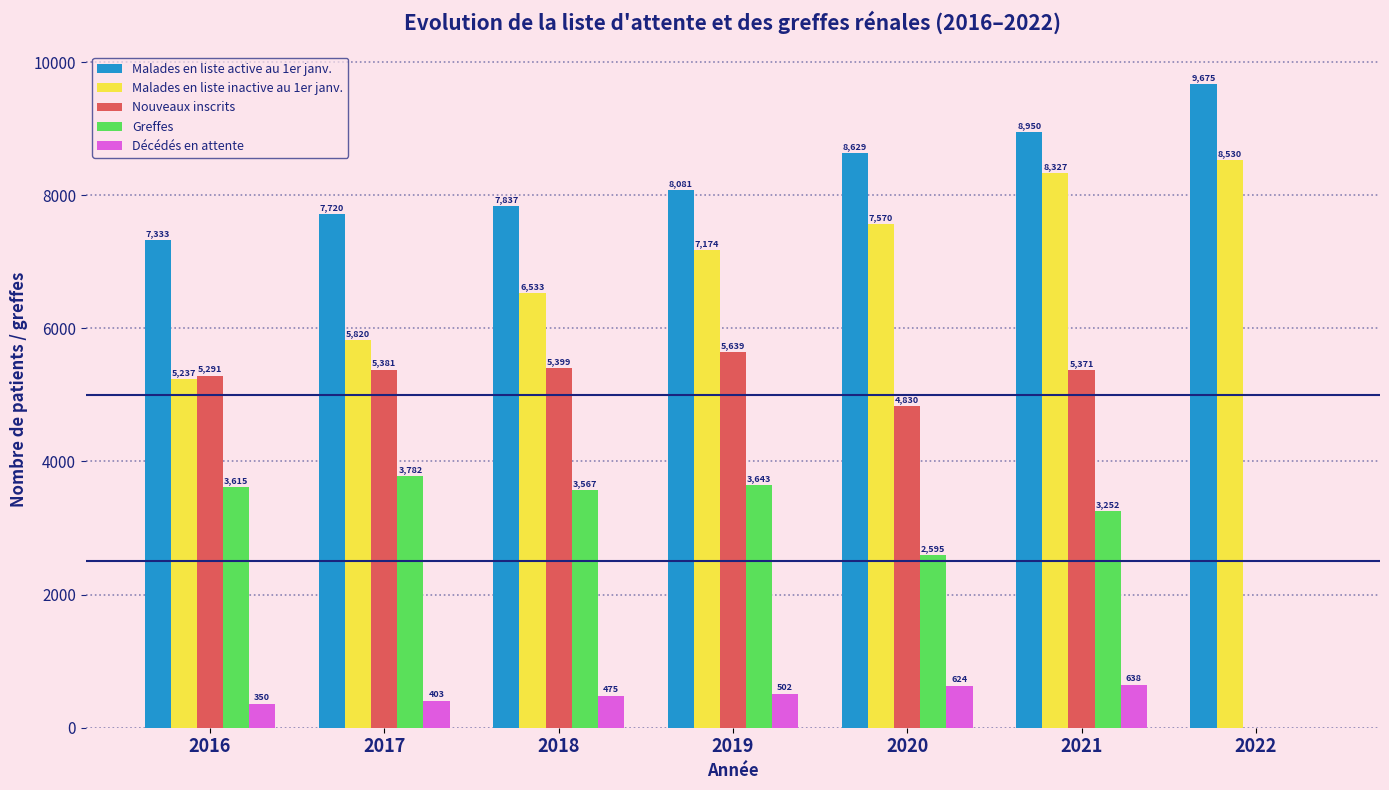

Reading left to right, list all the values displayed in this chart.

Malades en liste active au 1er janv.: 7333	7720	7837	8081	8629	8950	9675
Malades en liste inactive au 1er janv.: 5237	5820	6533	7174	7570	8327	8530
Nouveaux inscrits: 5291	5381	5399	5639	4830	5371	0
Greffes: 3615	3782	3567	3643	2595	3252	0
Décédés en attente: 350	403	475	502	624	638	0